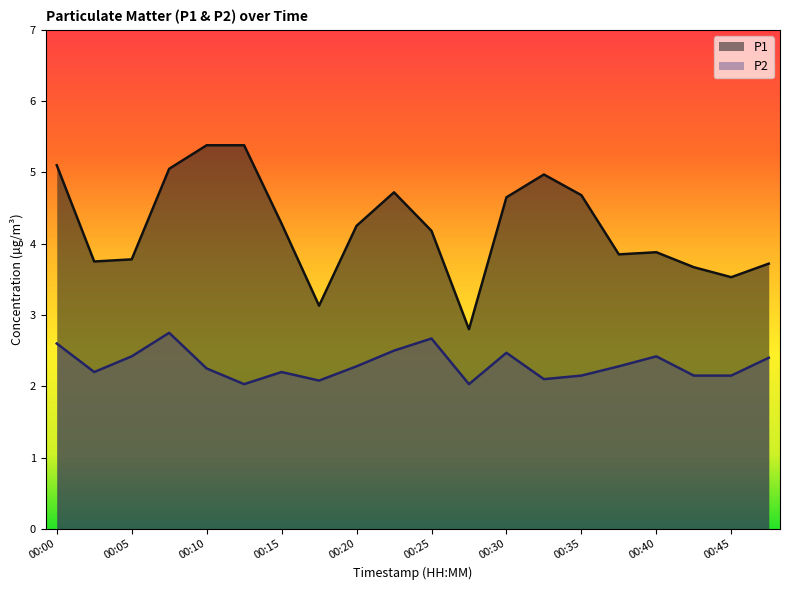

In P2, how many points are lower than both neighbors (excluding endpoints)?

5